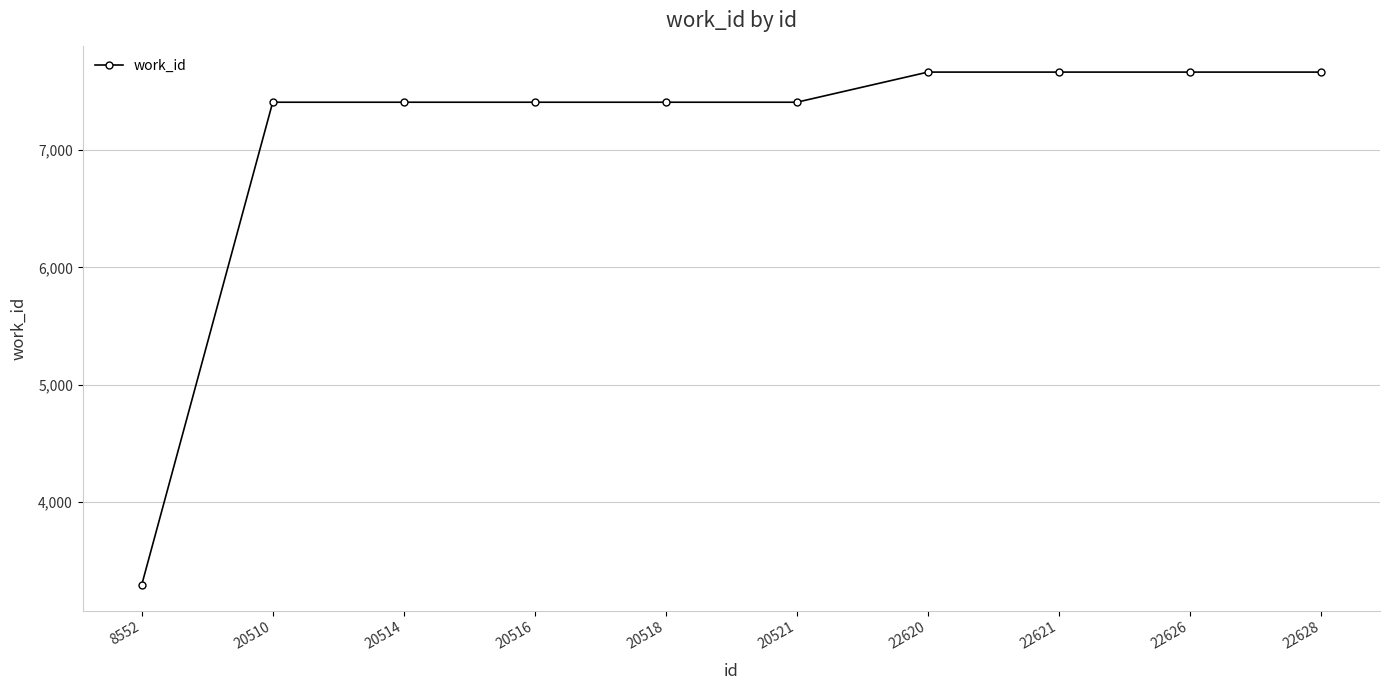

True or false: the data shows 7665 at 22628.

True